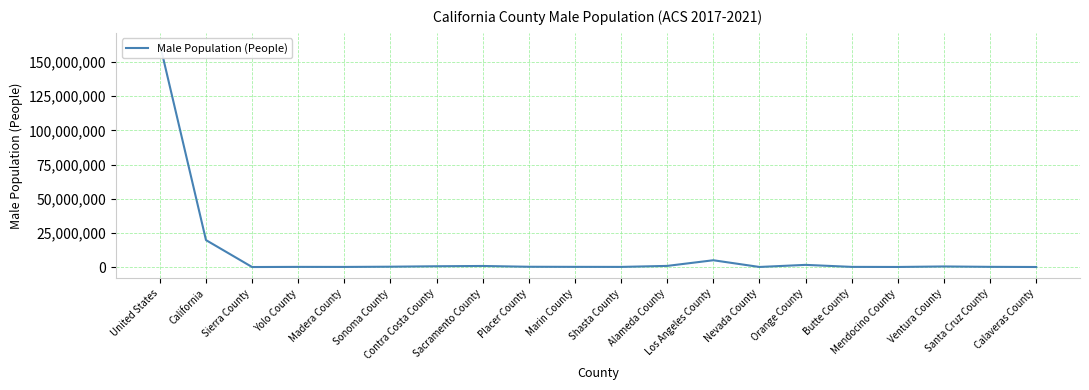

List the labels in order of value, smallest first.

Sierra County, Calaveras County, Mendocino County, Nevada County, Madera County, Shasta County, Yolo County, Butte County, Marin County, Santa Cruz County, Placer County, Sonoma County, Ventura County, Contra Costa County, Sacramento County, Alameda County, Orange County, Los Angeles County, California, United States